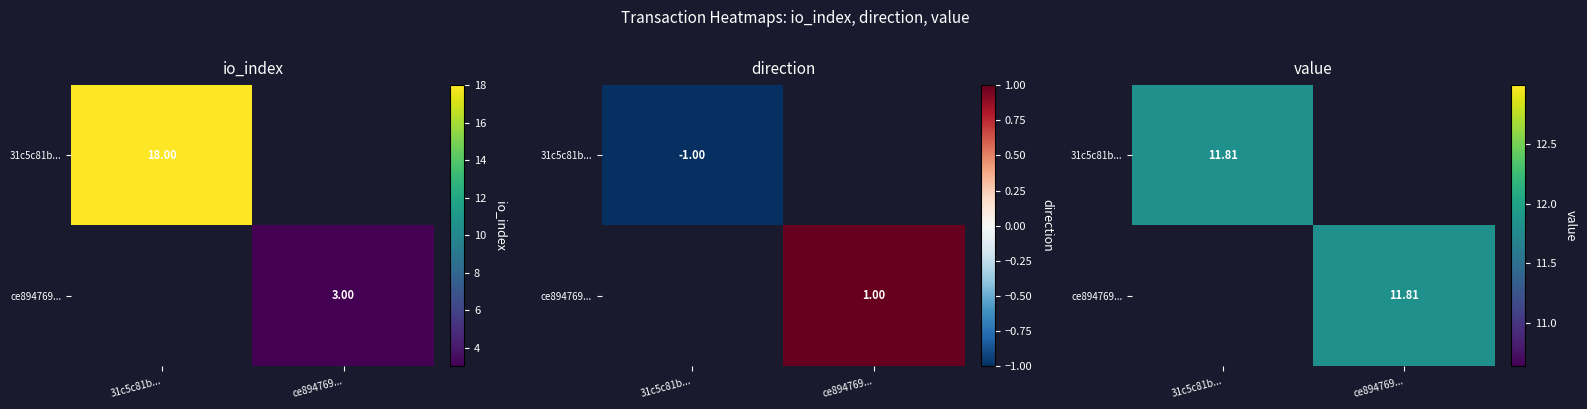

At how many categories does at least one series exceed 8?

2